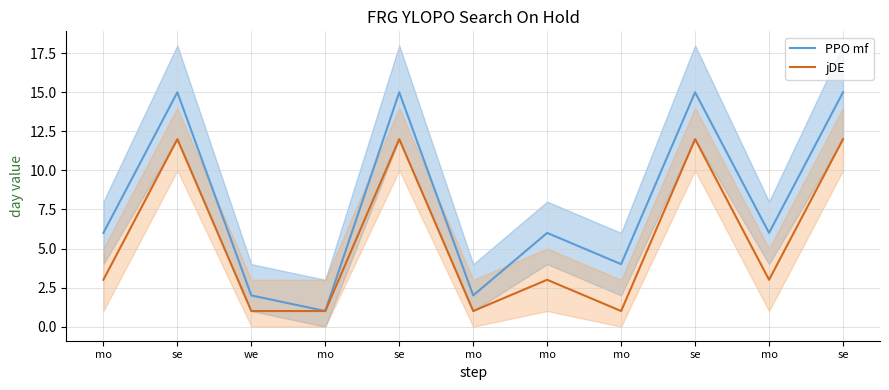

What is the difference between the maximum and minimum values in the jDE series?

11